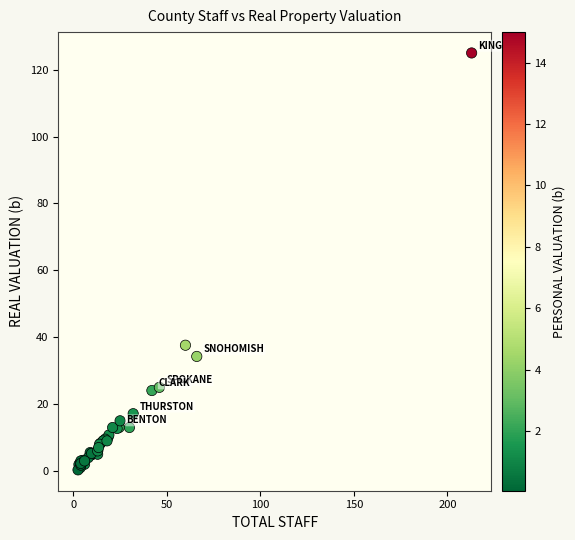

What Y value in the scatter plot is closest to 62?

37.6